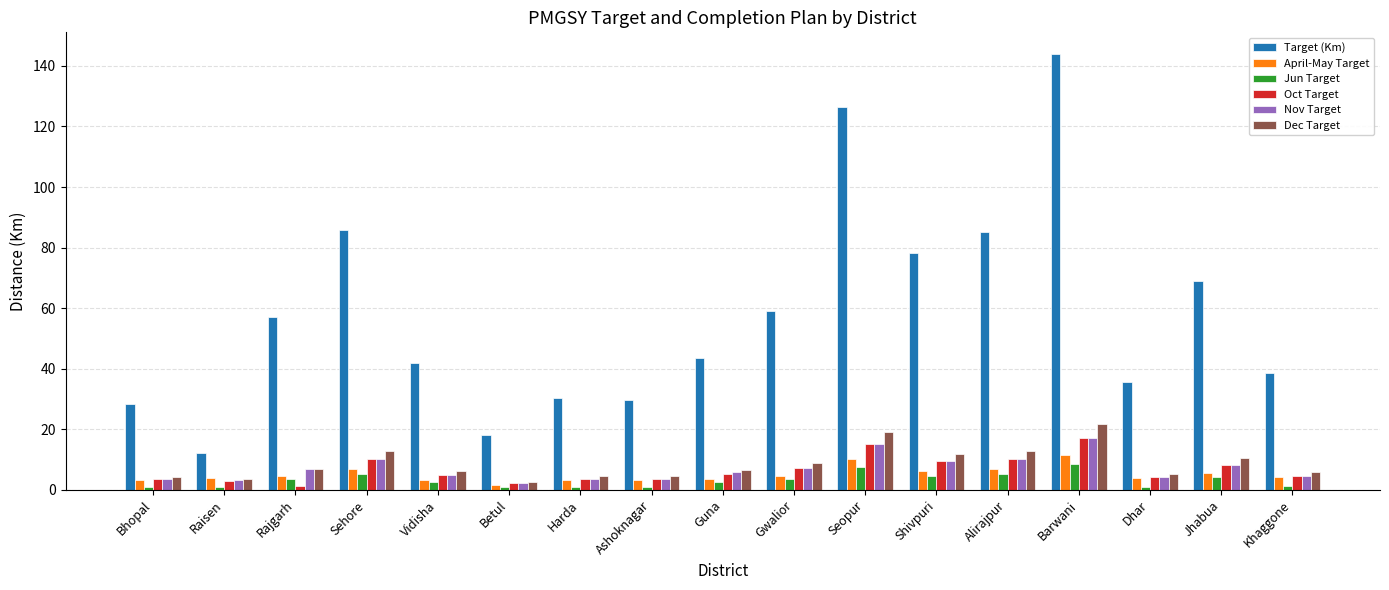

The value of April-May Target at Bhopal is 3.1. True or false?

True